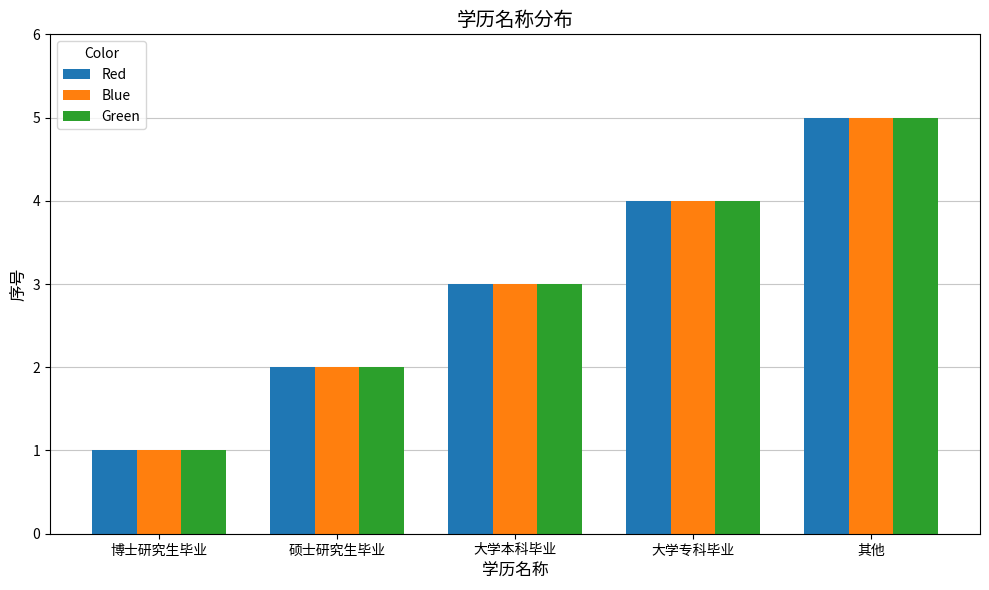

What is the approximate value of Blue at 大学专科毕业?

4